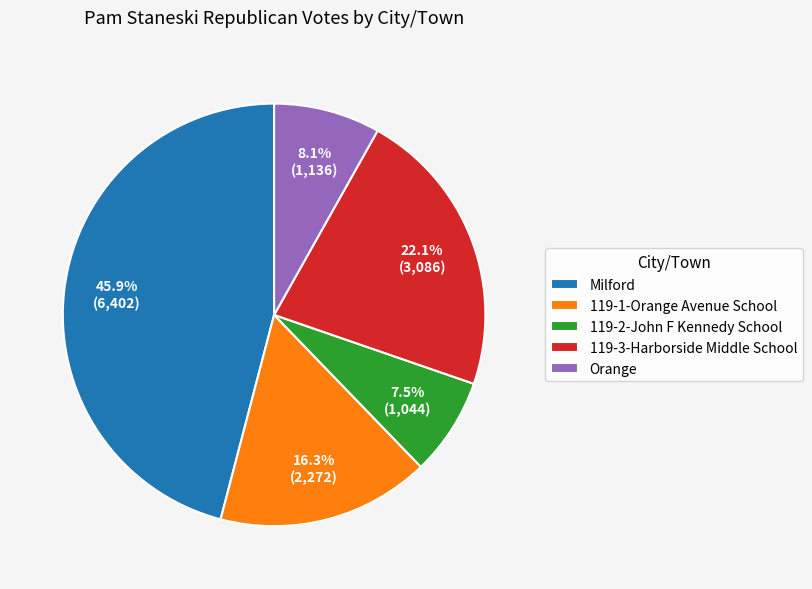

What is the smallest slice in the pie chart?

119-2-John F Kennedy School